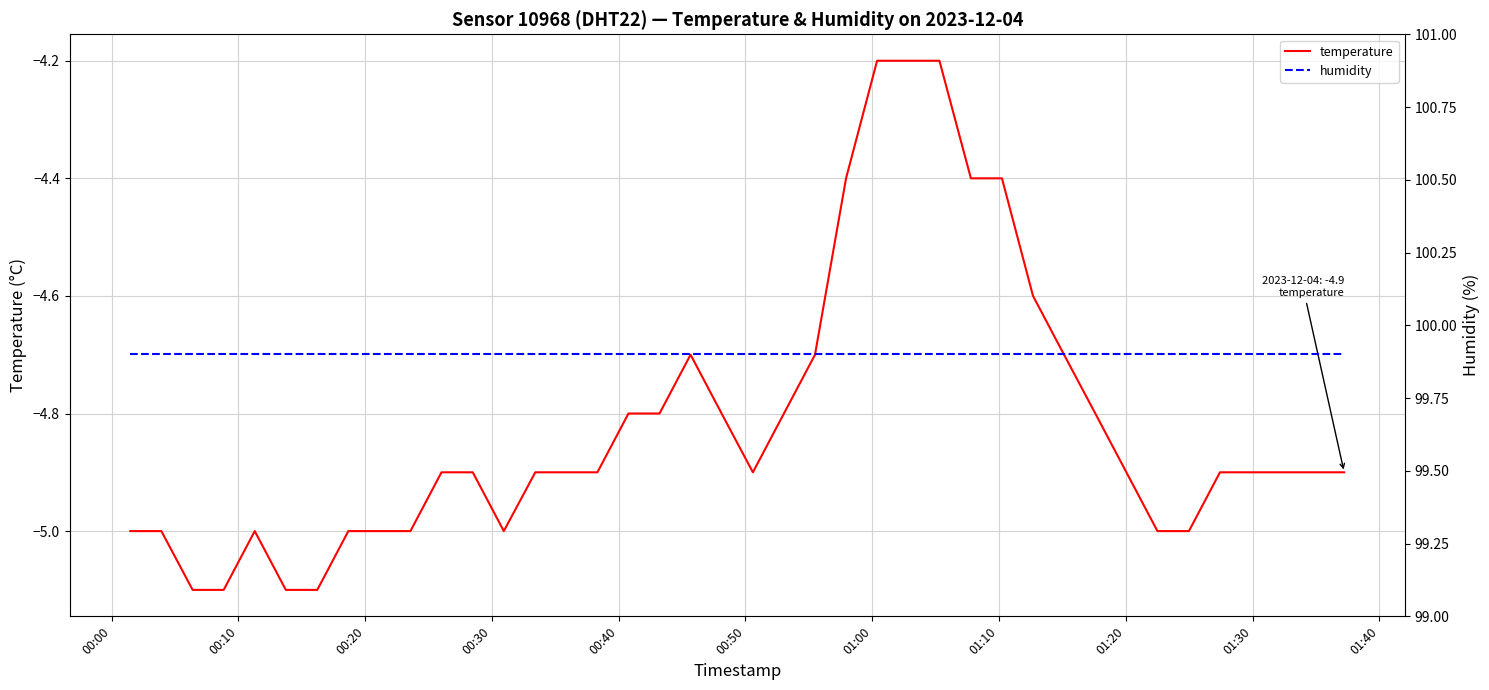

List the series in order of their overall mean, highest first.

humidity, temperature